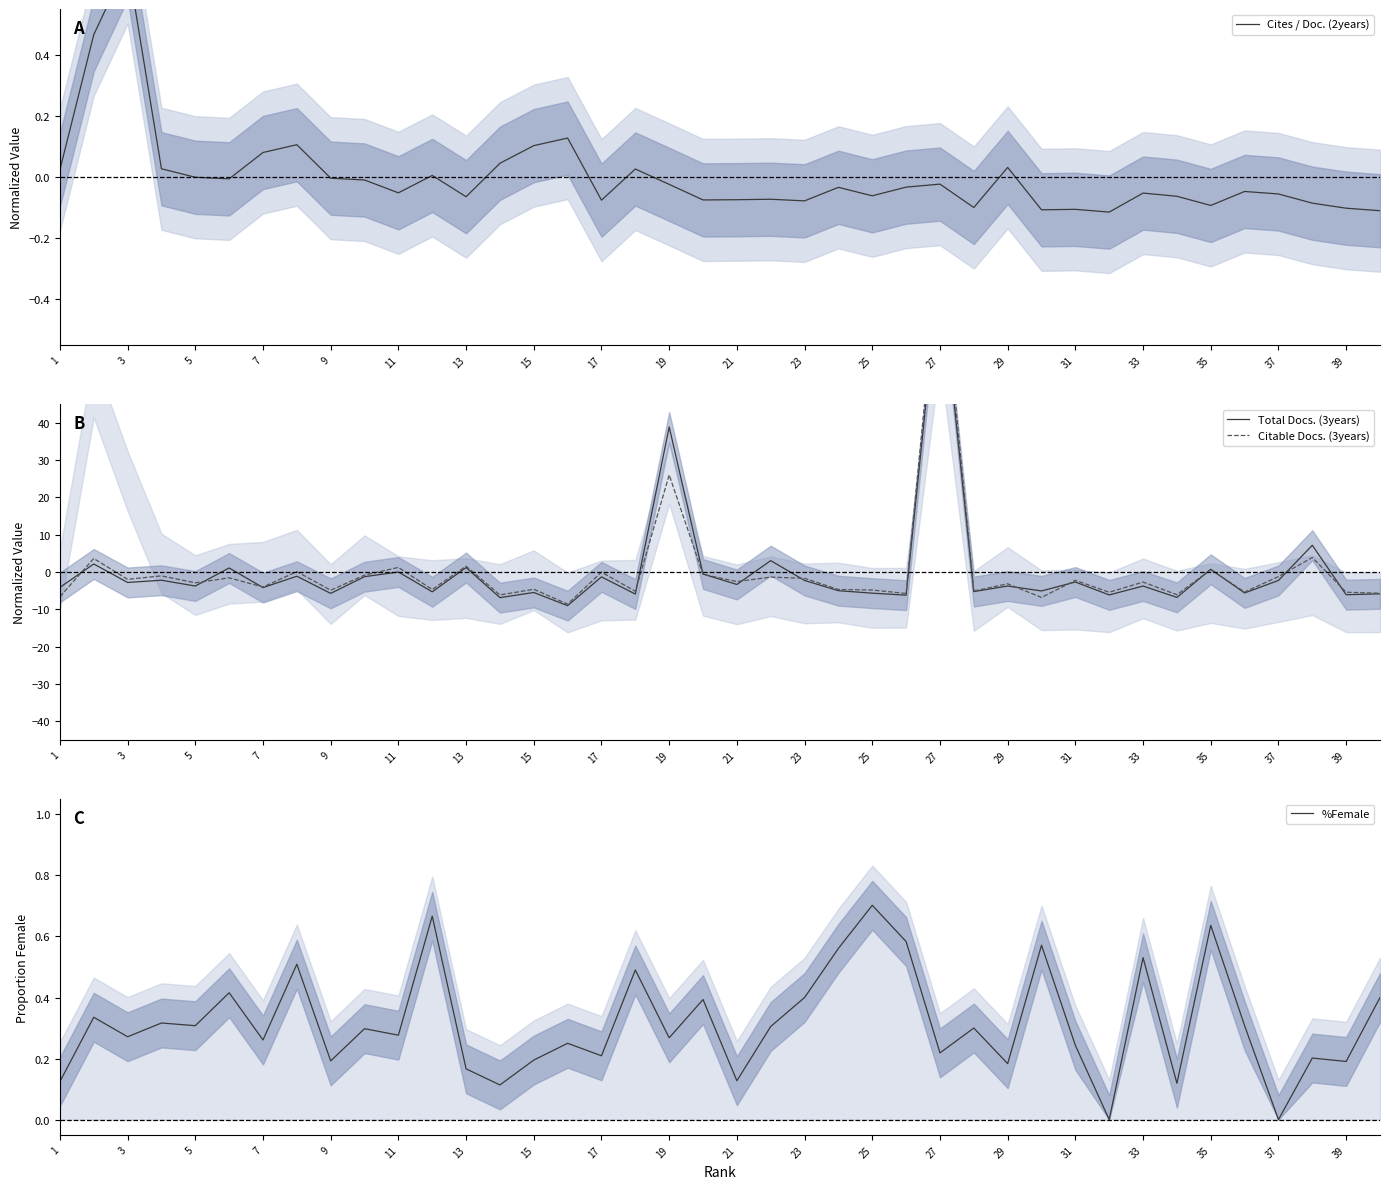

At which label does %Female reach its peak?

25